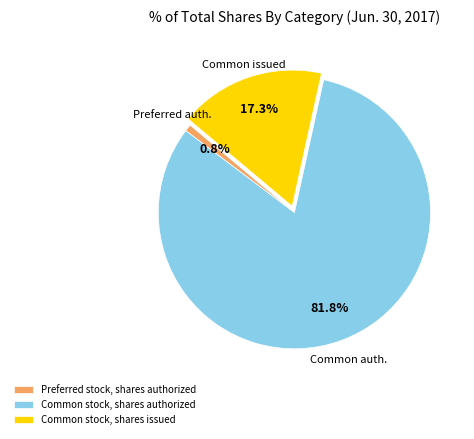

To the nearest percent, what is the average slice percentage?

33%